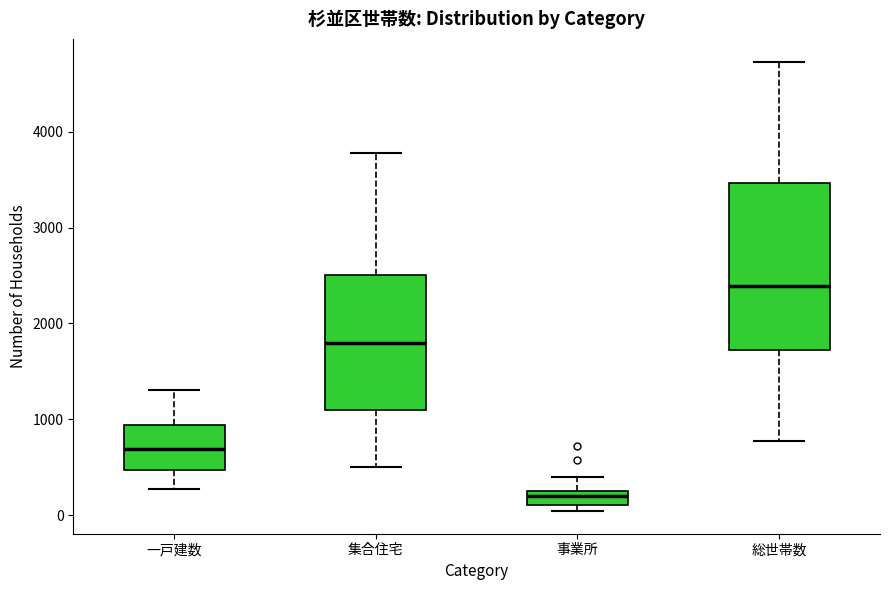

Which box's median line is the lowest?

事業所